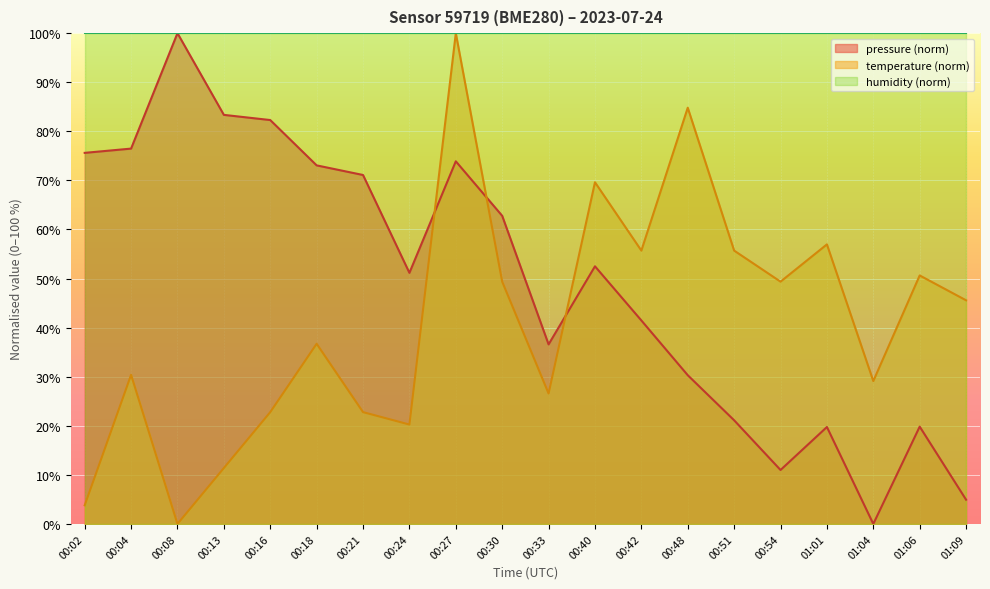

Reading left to right, transcribe all the data shown in this chart.

pressure: 00:02=75.6	00:04=76.5	00:08=100.0	00:13=83.4	00:16=82.3	00:18=73.1	00:21=71.1	00:24=51.2	00:27=73.9	00:30=62.8	00:33=36.6	00:40=52.5	00:42=41.5	00:48=30.3	00:51=21.1	00:54=11.0	01:01=19.8	01:04=0.0	01:06=19.8	01:09=4.9
temperature: 00:02=3.8	00:04=30.4	00:08=0.0	00:13=11.4	00:16=22.8	00:18=36.7	00:21=22.8	00:24=20.3	00:27=100.0	00:30=49.4	00:33=26.6	00:40=69.6	00:42=55.7	00:48=84.8	00:51=55.7	00:54=49.4	01:01=57.0	01:04=29.1	01:06=50.6	01:09=45.6